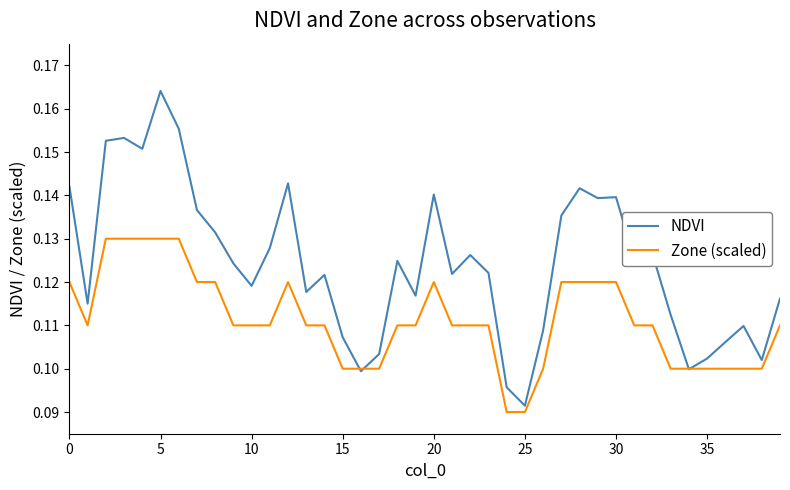

List the series in order of their overall mean, lowest first.

Zone (scaled), NDVI